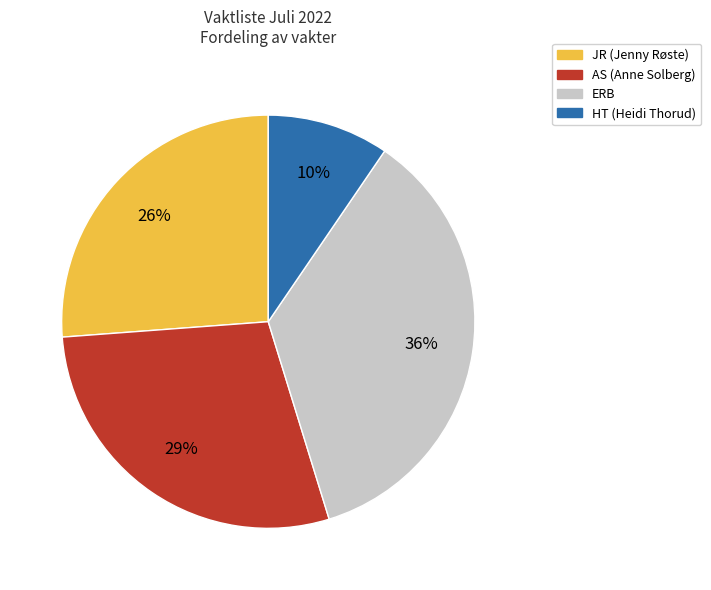

Do AS (Anne Solberg) and JR (Jenny Røste) together represent more than half of the pie?

Yes